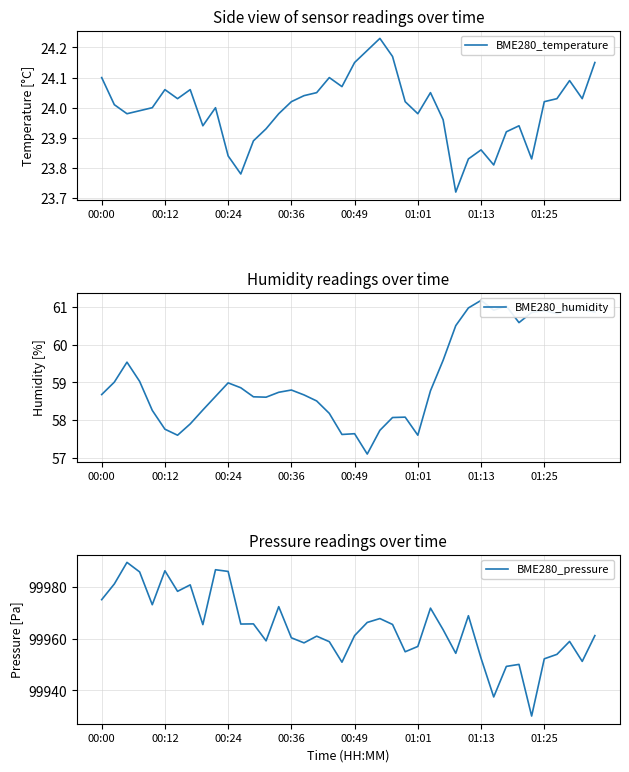

What is the difference between the highest and lowest values at 8?

99941.5